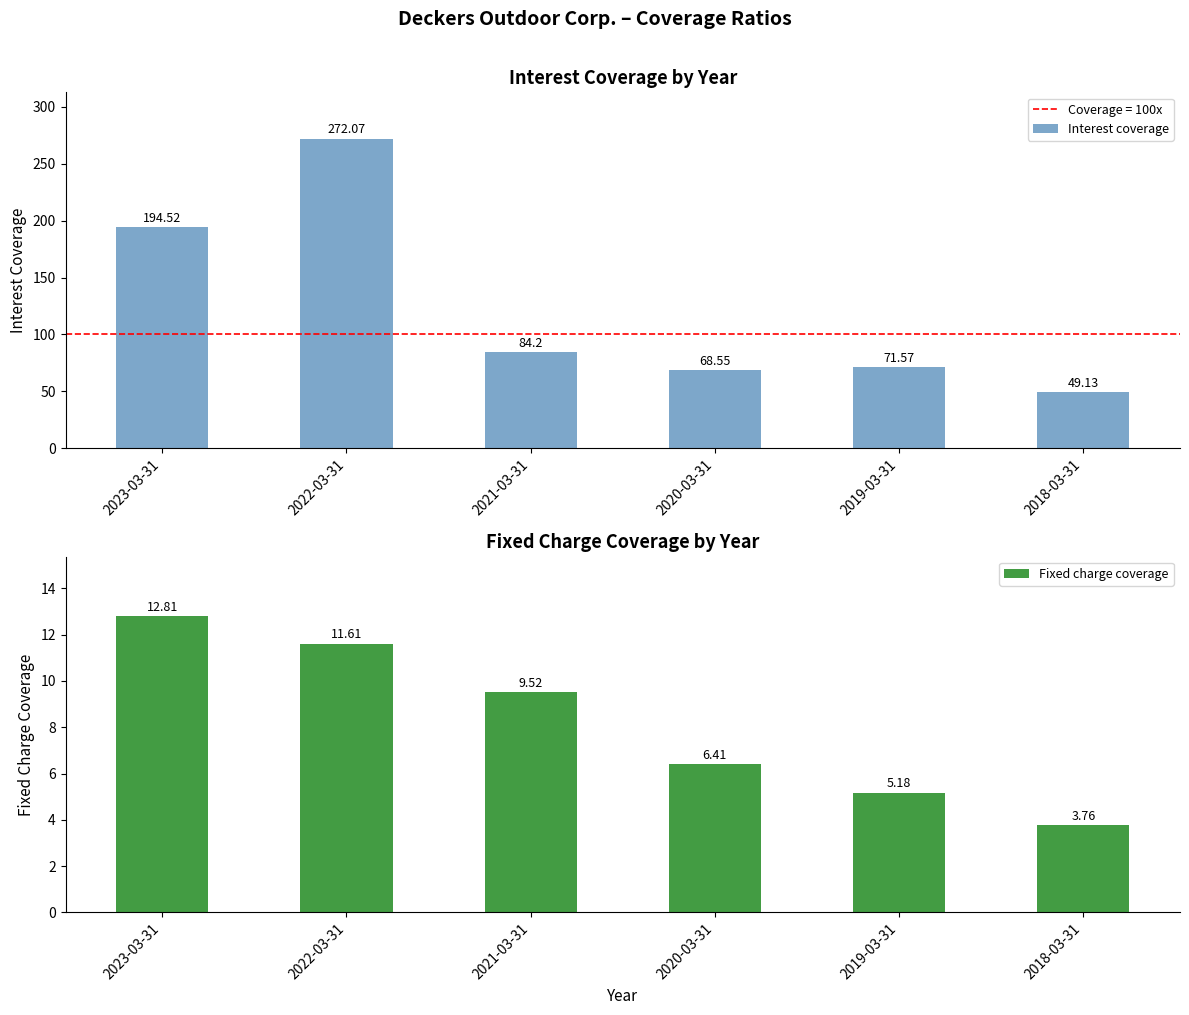

What is the difference between the maximum and second lowest values in the Fixed charge coverage series?

7.6